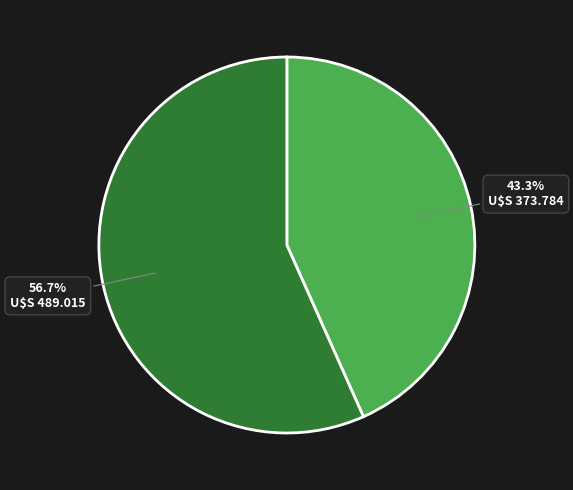

To the nearest percent, what is the average slice percentage?

50%